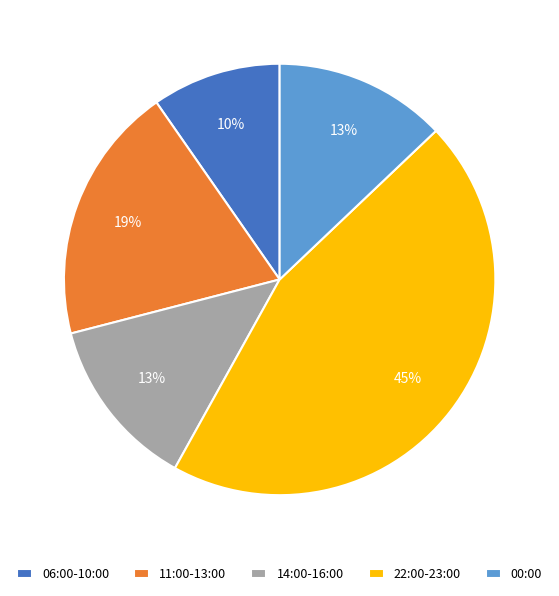

Is the sum of 22:00-23:00 and 00:00 greater than half?

Yes